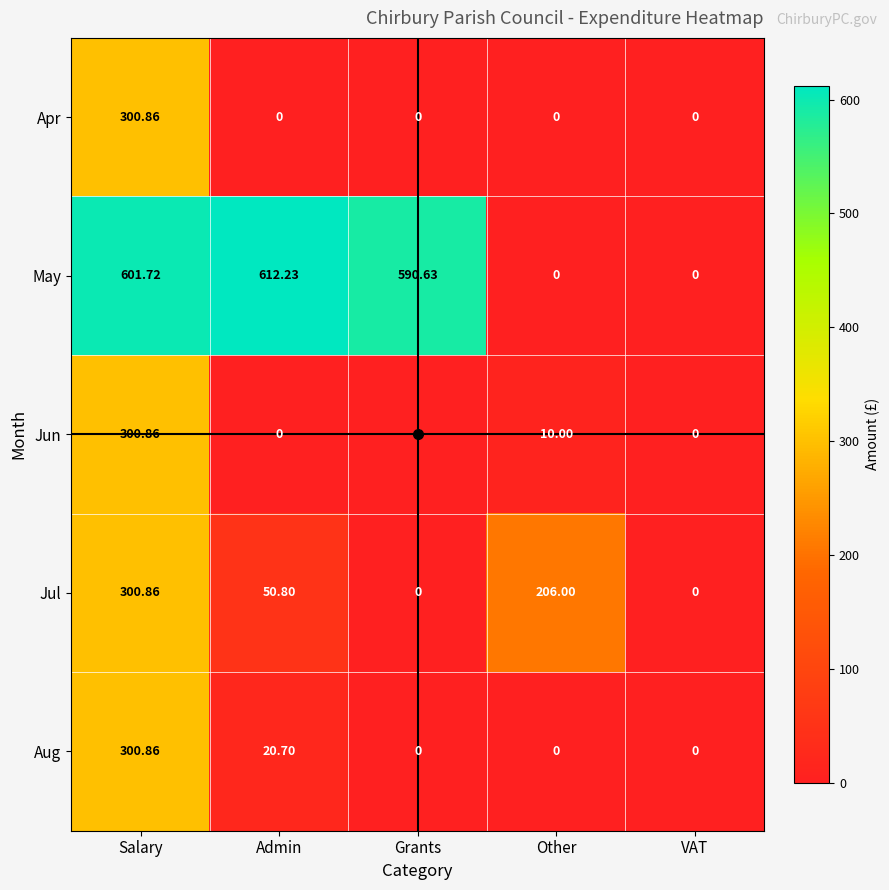

At which category is the sum across all series the highest?

Salary